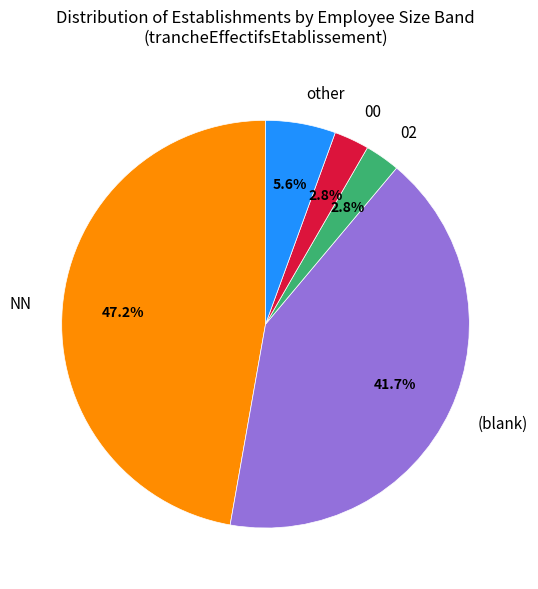

Is (blank) the majority of the pie?

No